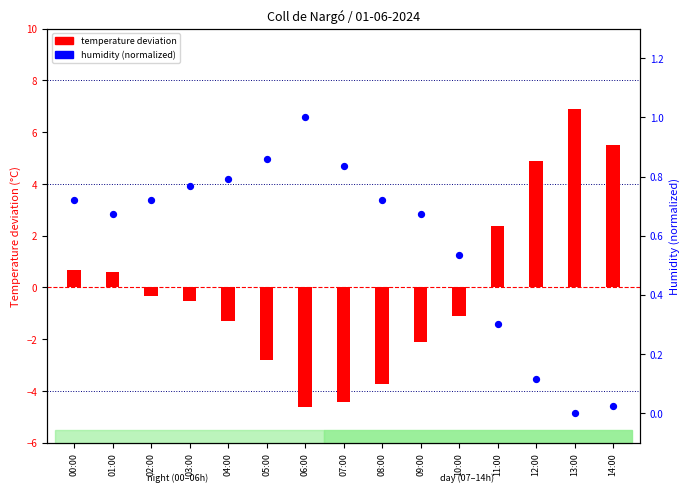

Which series reaches the minimum Y coordinate?

temperature deviation